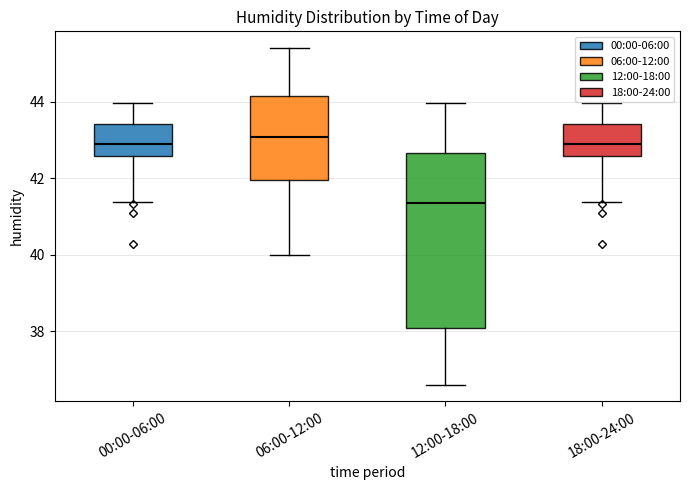

Which box has the lowest median line?

12:00-18:00